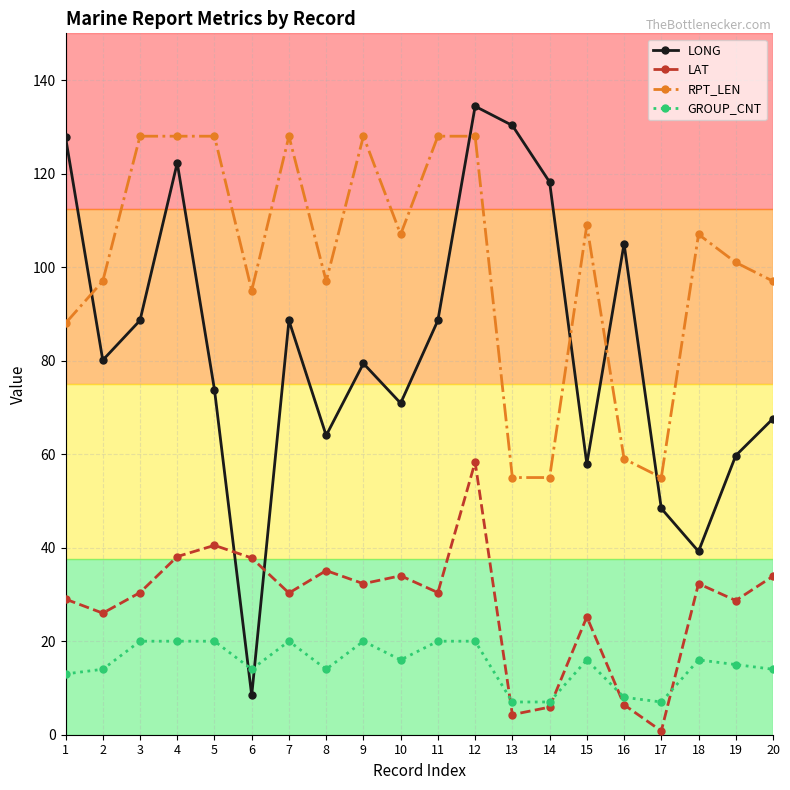

At which label does RPT_LEN first exceed 107?

3